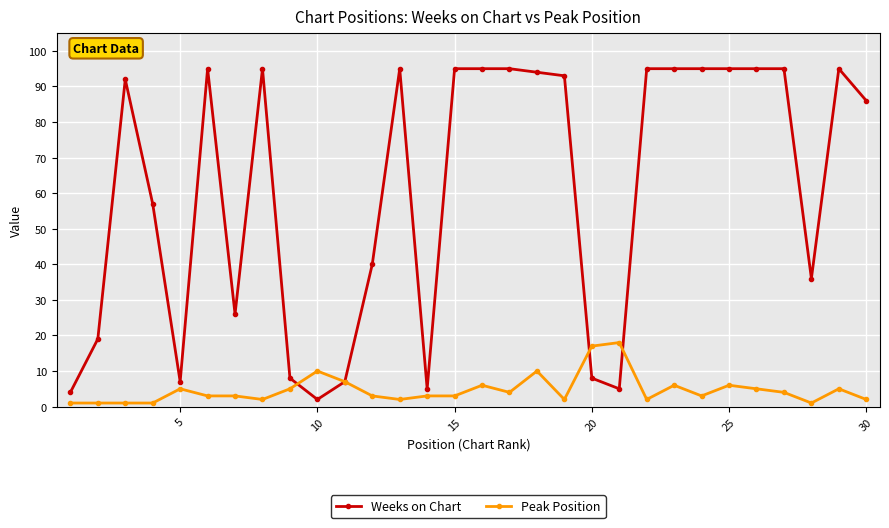

What is the average value of the Peak Position series?

5